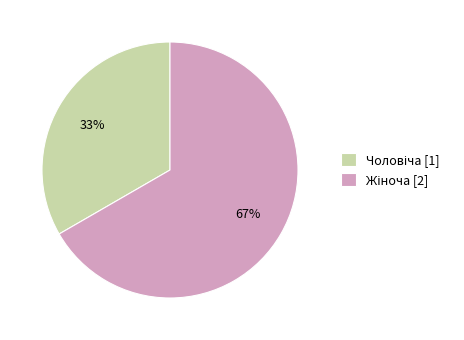

Is there a majority slice in this chart?

Yes